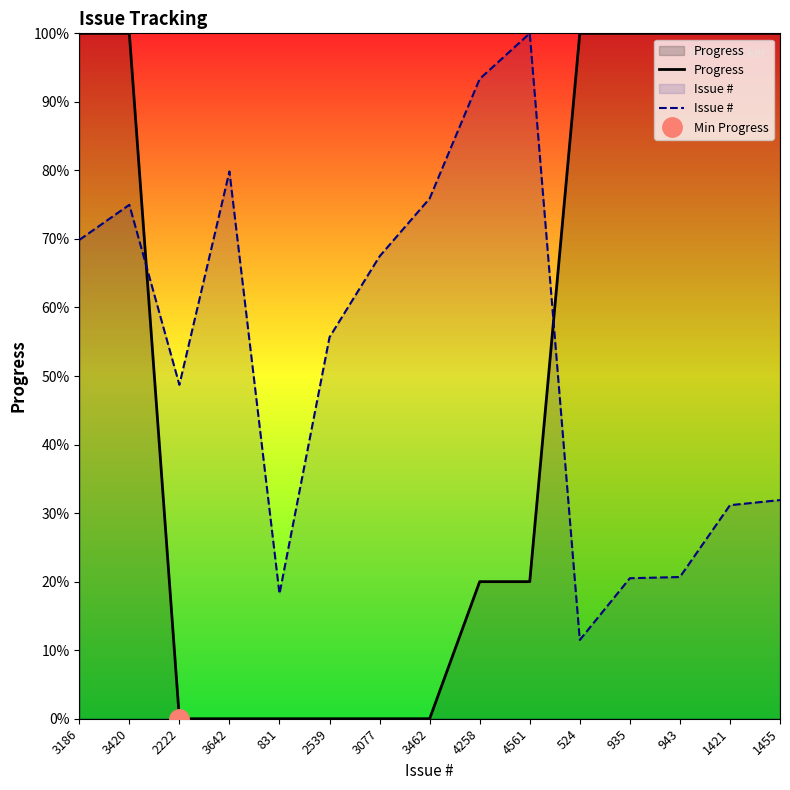

Between 3077 and 1455, which series saw the biggest shift?

Progress